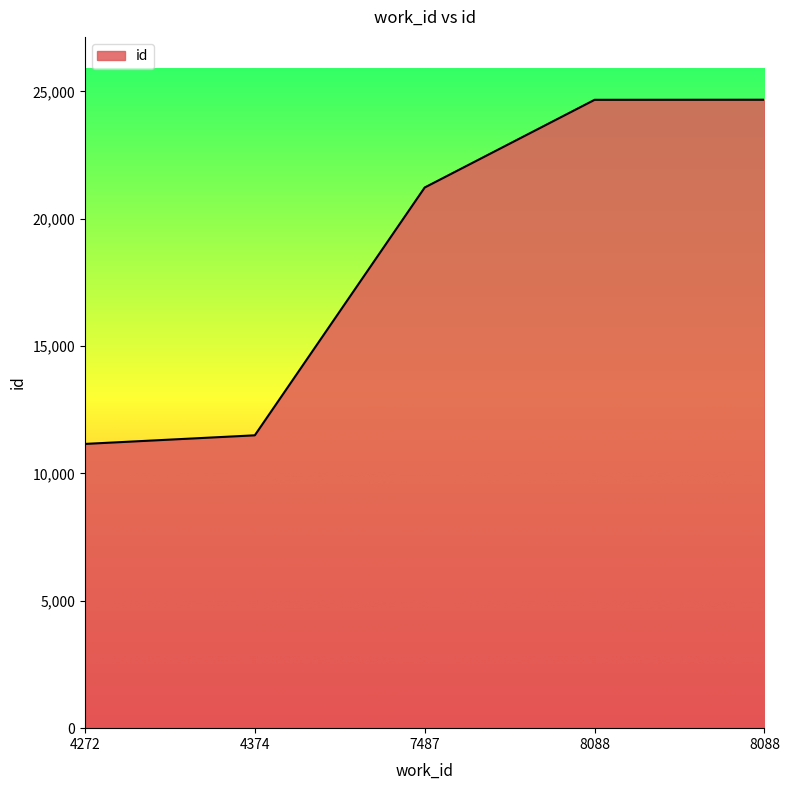

How many lines are shown in the chart?

1